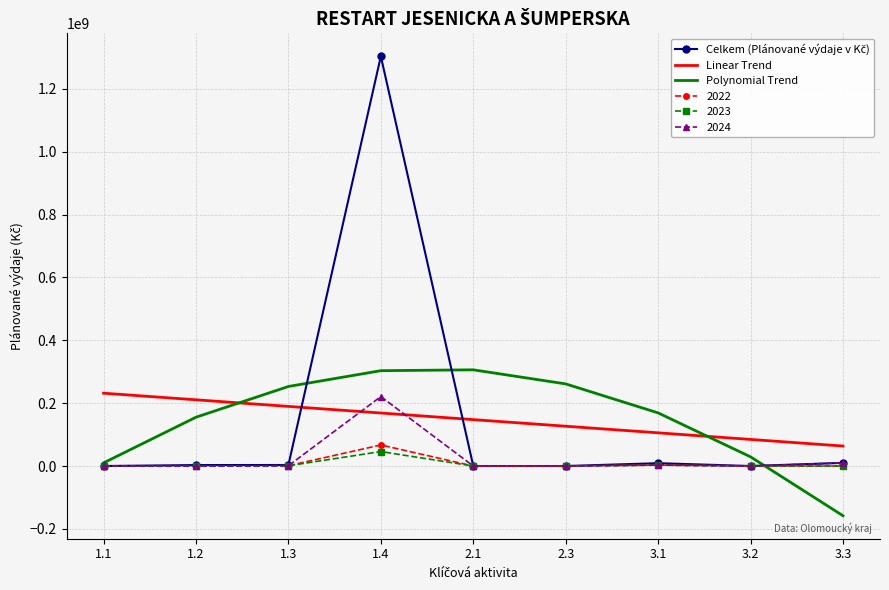

True or false: 2023 and Linear Trend intersect in this chart.

False